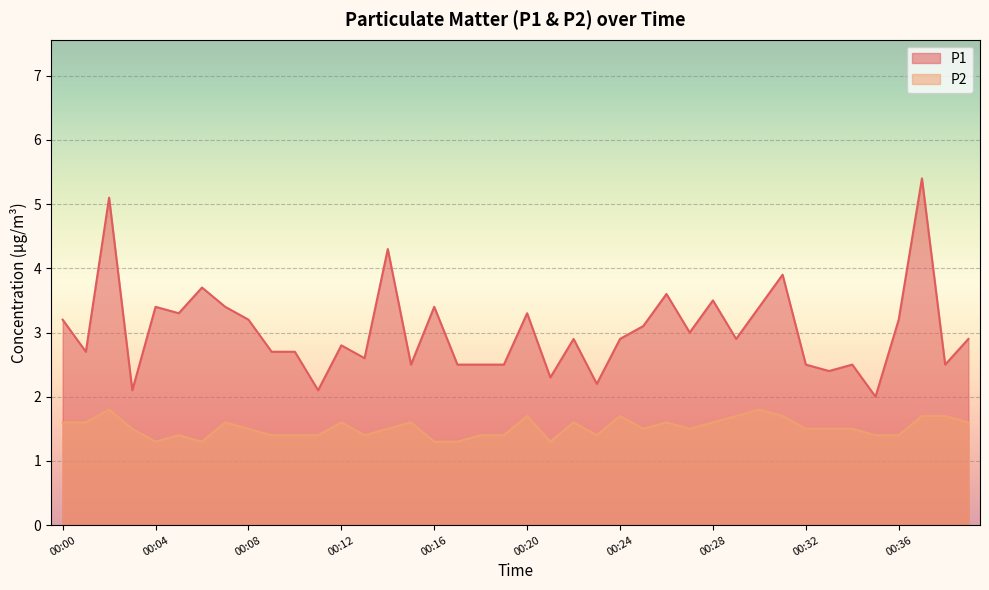

Where is P1 nearest to the value 3?

00:27